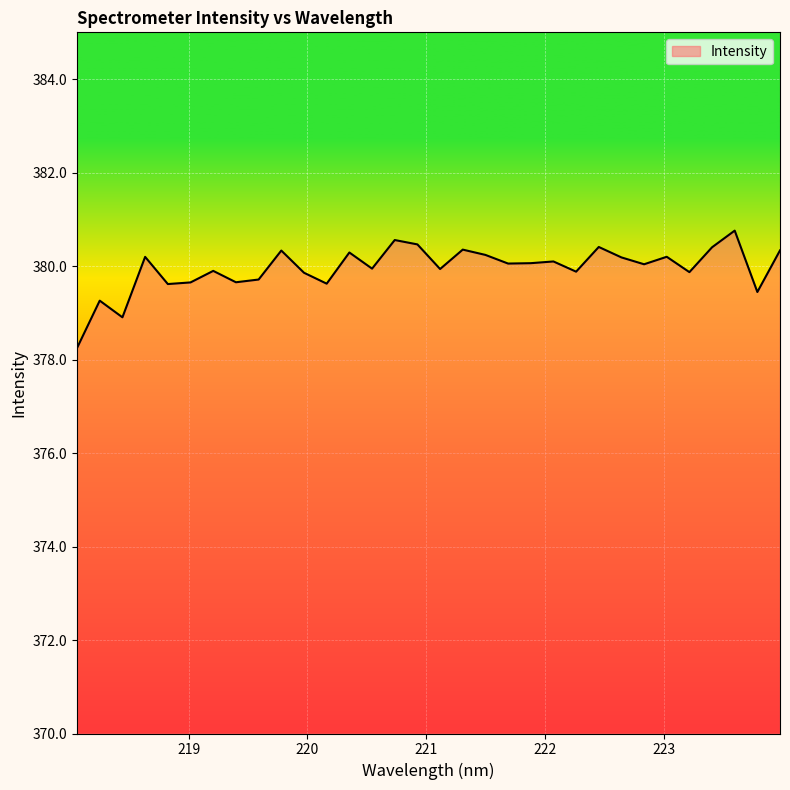

What is the greatest value displayed?

380.8